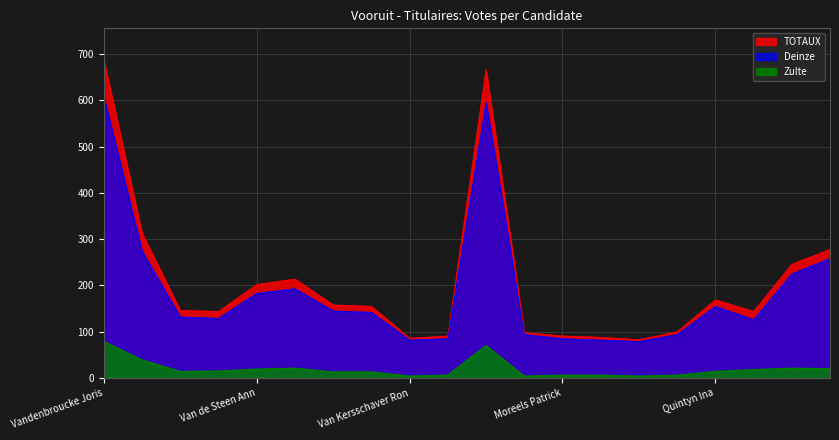

What is the label of the 8th point from the right?

Moreels Patrick